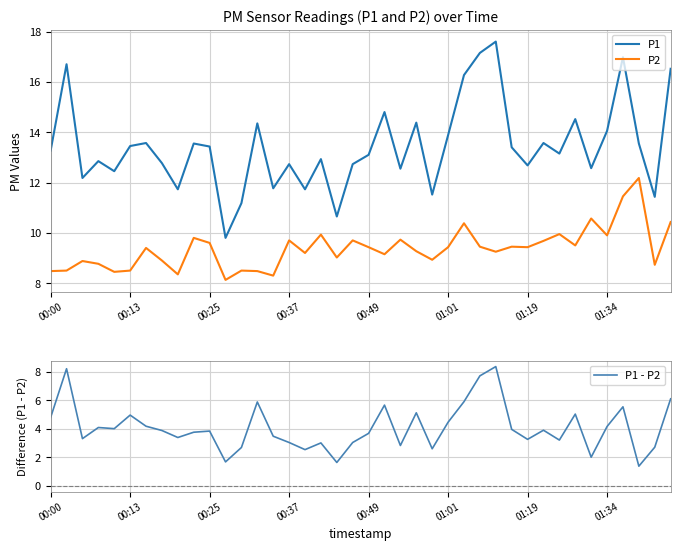

Which category has the highest value in the P1 - P2 series?

28